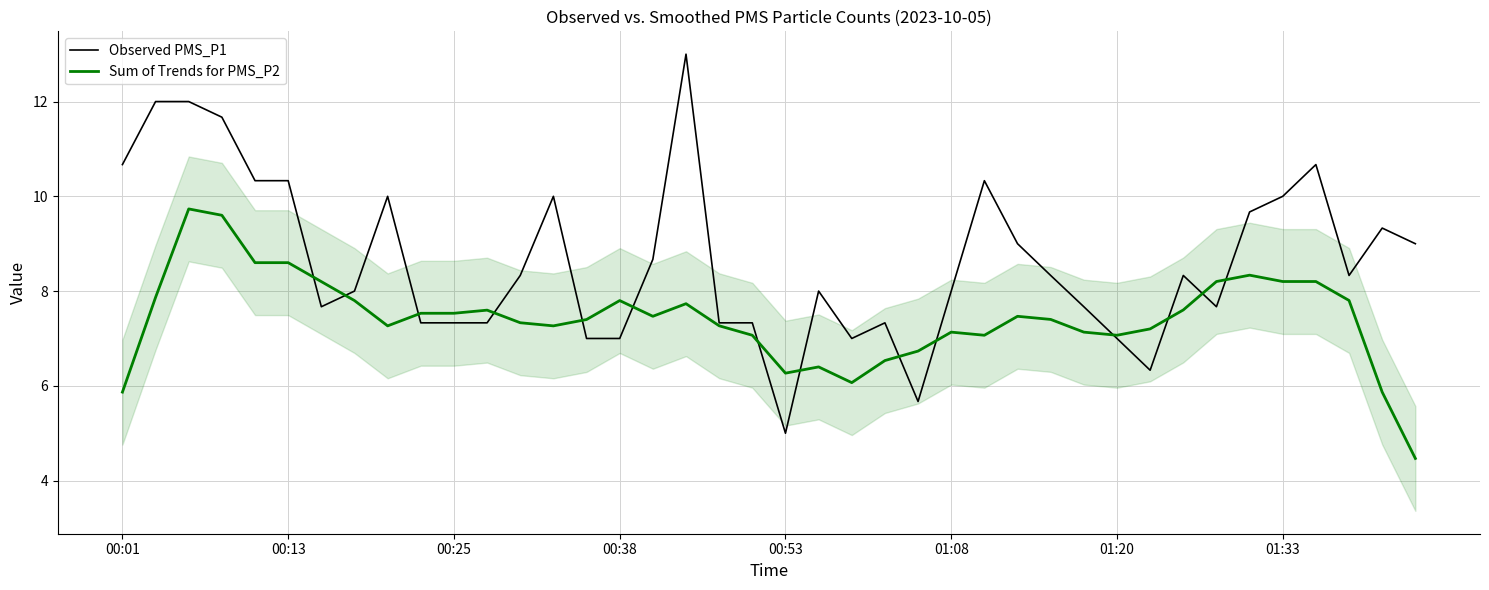

How many intersections are there between Observed PMS_P1 and Sum of Trends for PMS_P2?

14